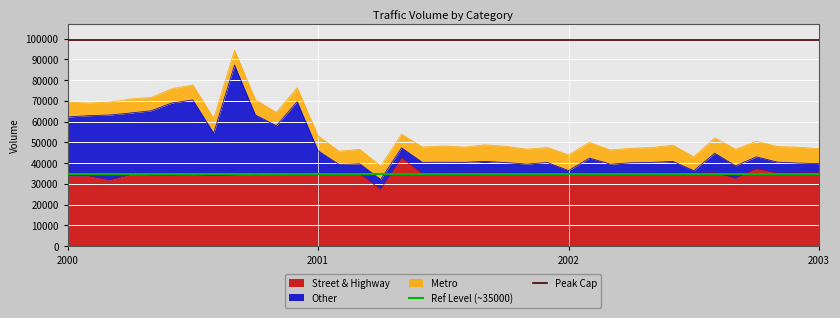

What is the sum of all Peak Cap values?

198172.0